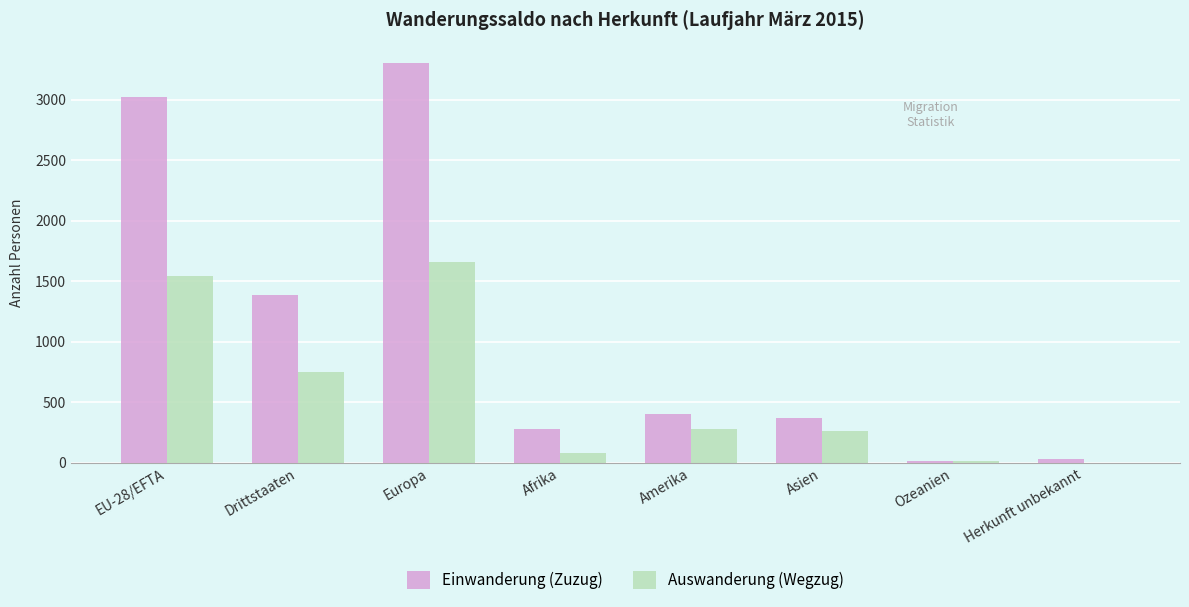

How many positive values does the Auswanderung (Wegzug) series have?

7